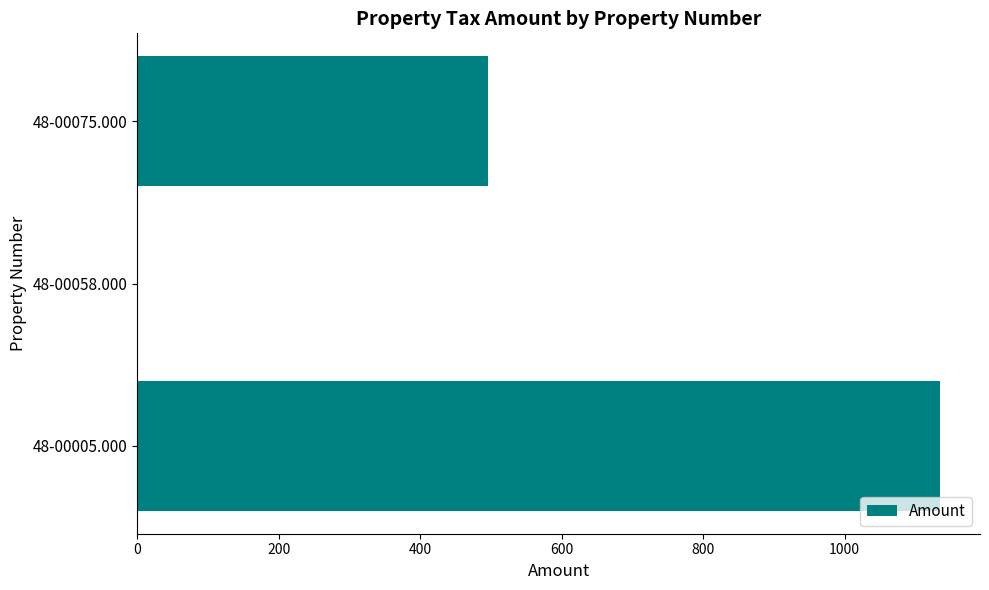

Reading bottom to top, transcribe all the data shown in this chart.

48-00005.000=1134.8	48-00058.000=0.1	48-00075.000=495.9